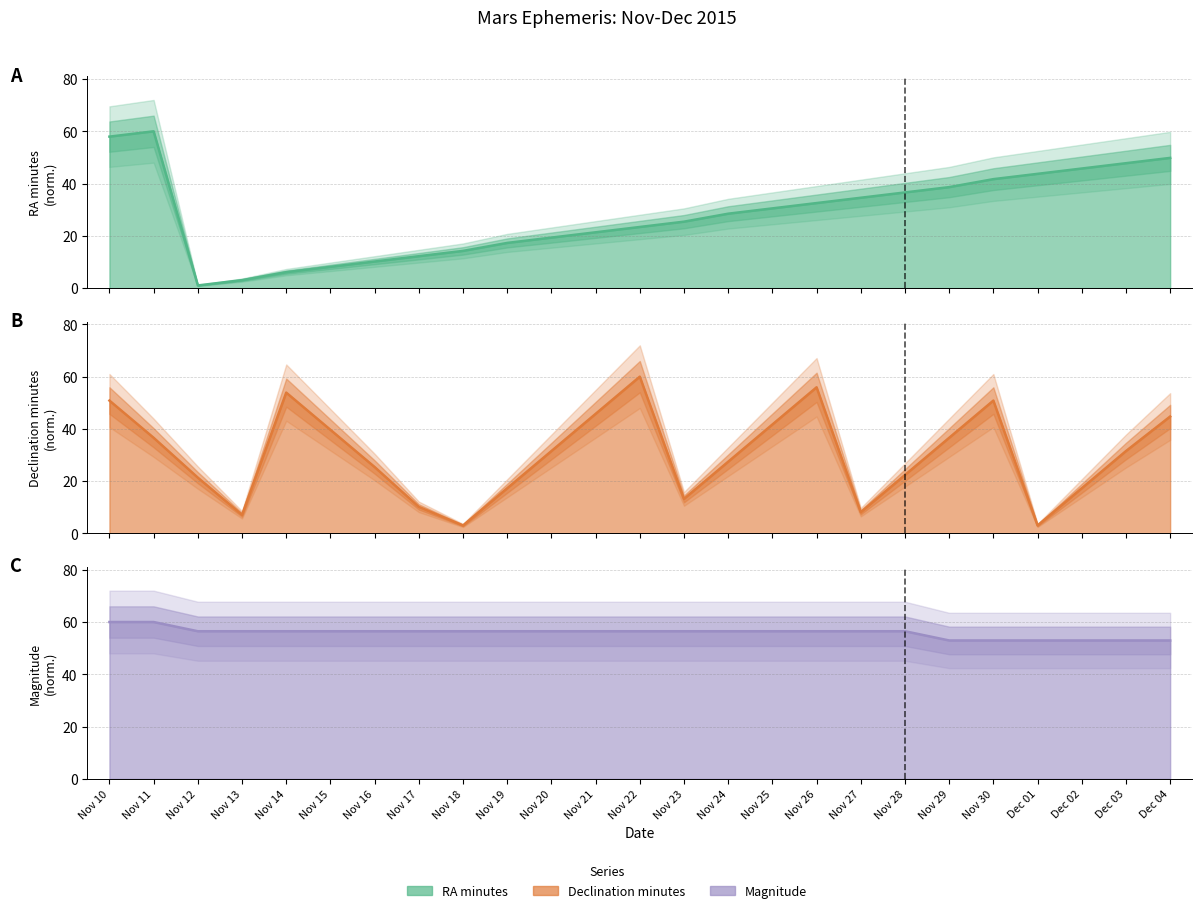

True or false: Magnitude (normalized) line has more than 0 points higher than both neighbors.

False